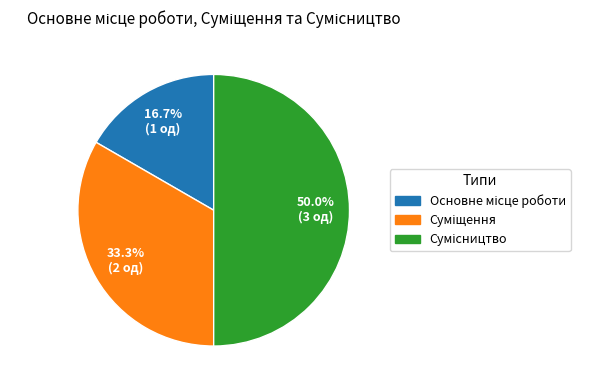

How many slices are in this pie chart?

3